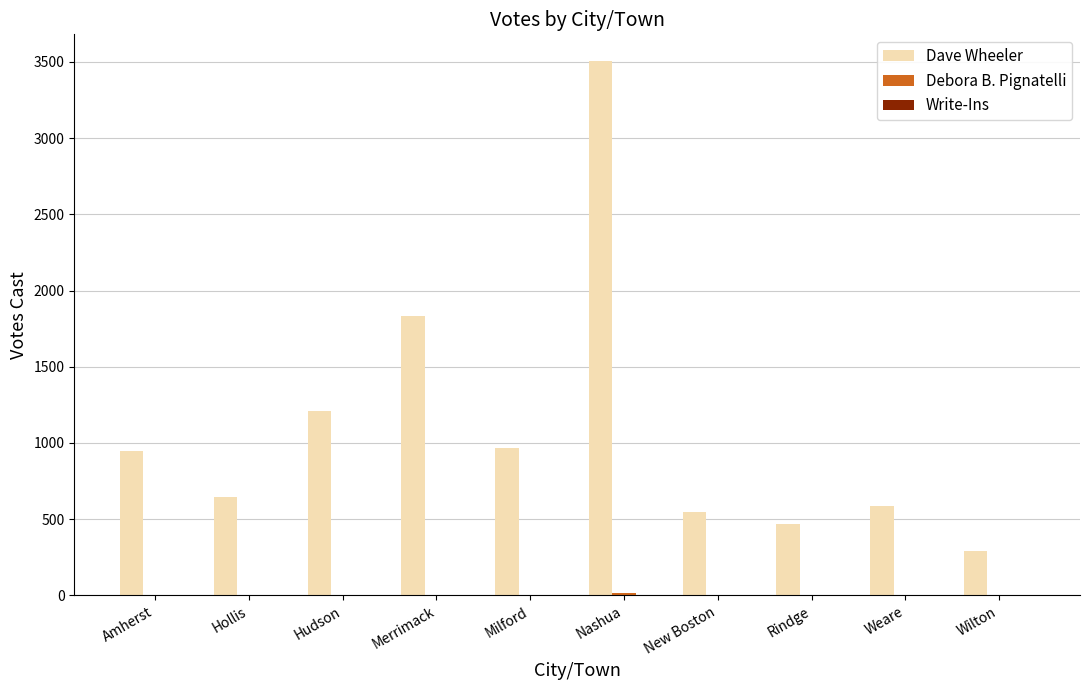

Which series changed the most between Merrimack and Nashua?

Dave Wheeler